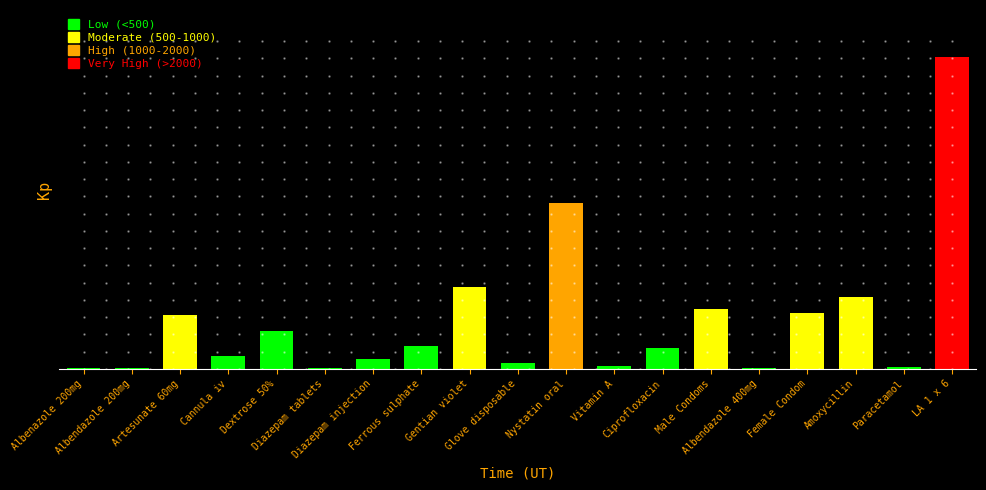

What is the difference between the maximum and minimum values?

3738.0